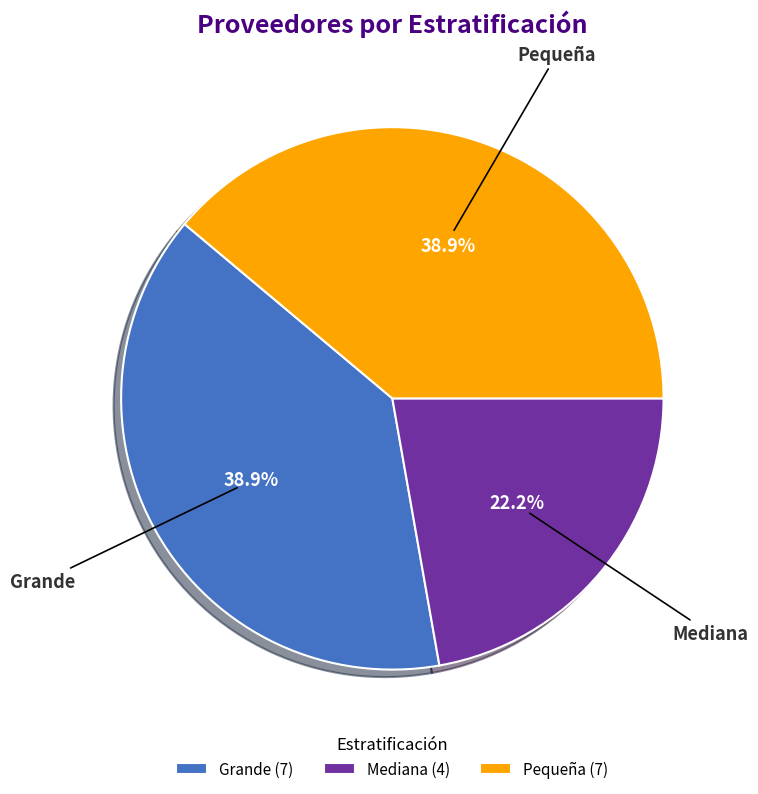

Which slice is the smallest?

Mediana